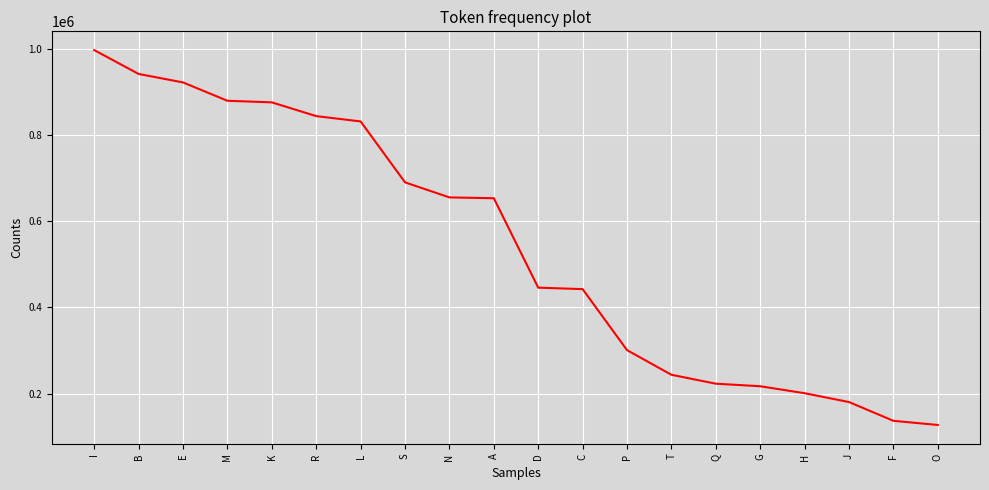

Read the value at M.

879921.9